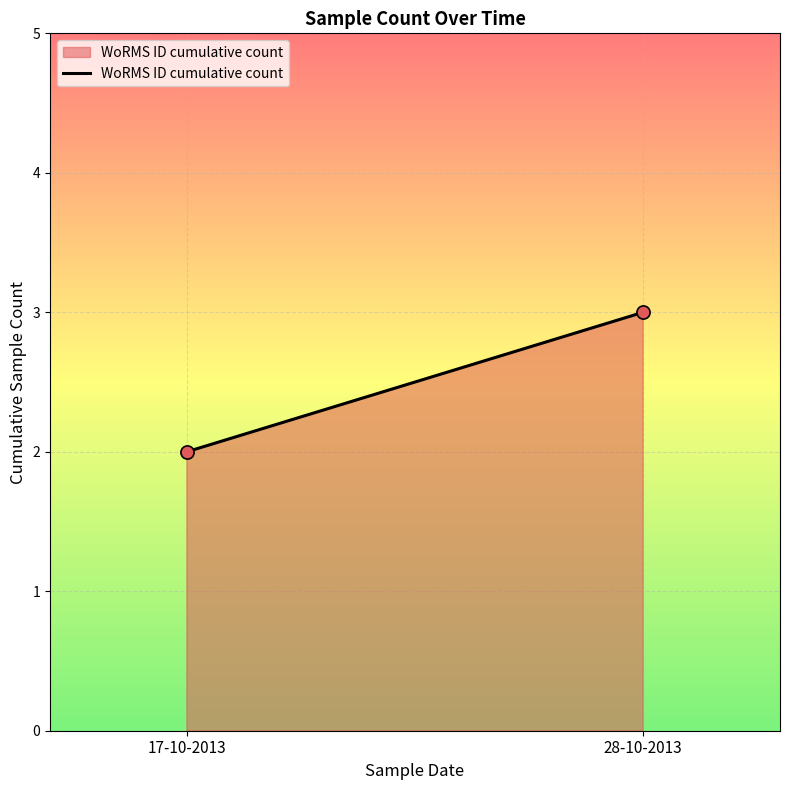

How many data points are displayed?

2